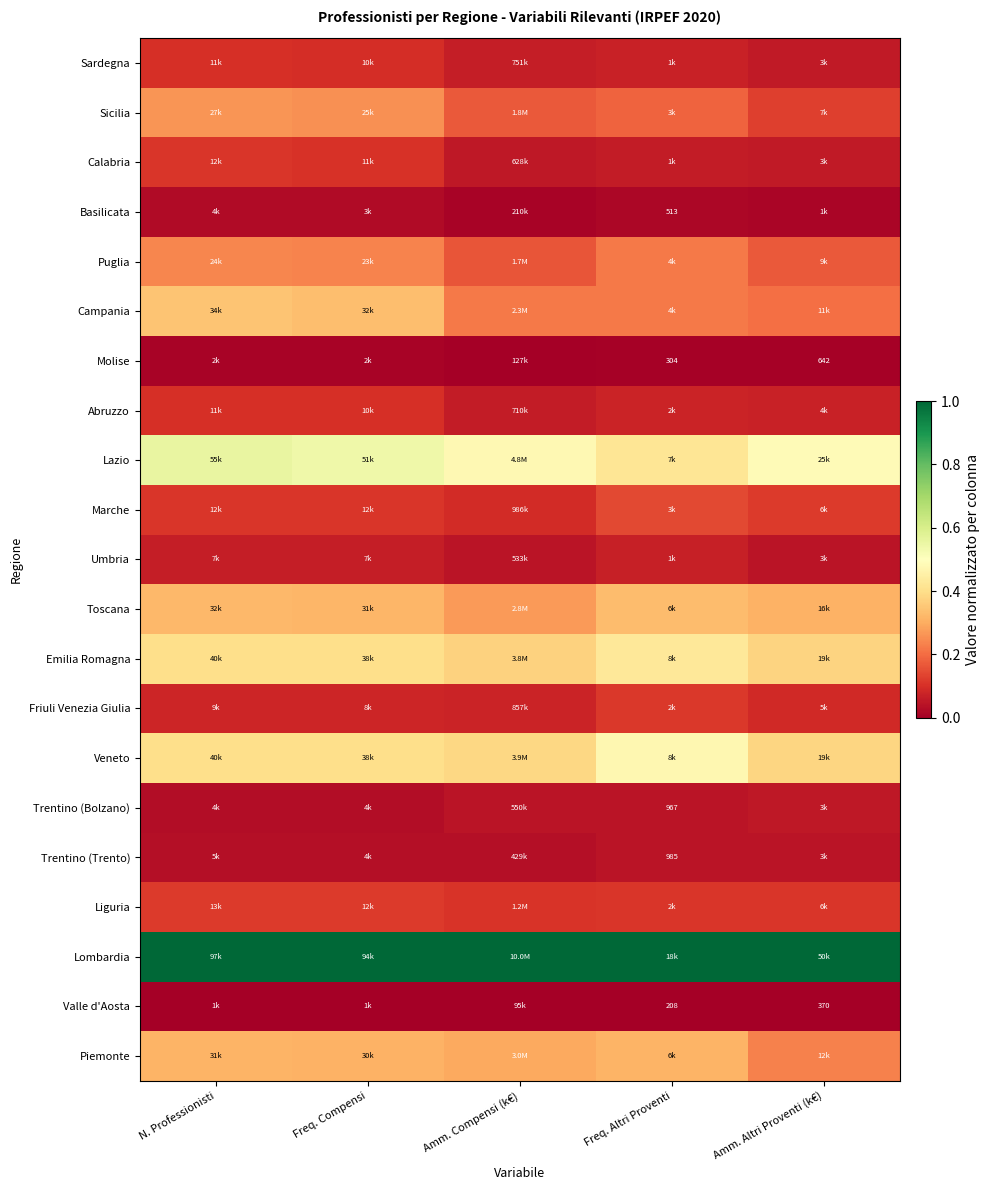

List the series in order of their peak value, lowest first.

Valle d'Aosta, Molise, Basilicata, Trentino (Trento), Trentino (Bolzano), Umbria, Sardegna, Abruzzo, Calabria, Friuli Venezia Giulia, Liguria, Marche, Puglia, Sicilia, Piemonte, Toscana, Campania, Emilia Romagna, Veneto, Lazio, Lombardia